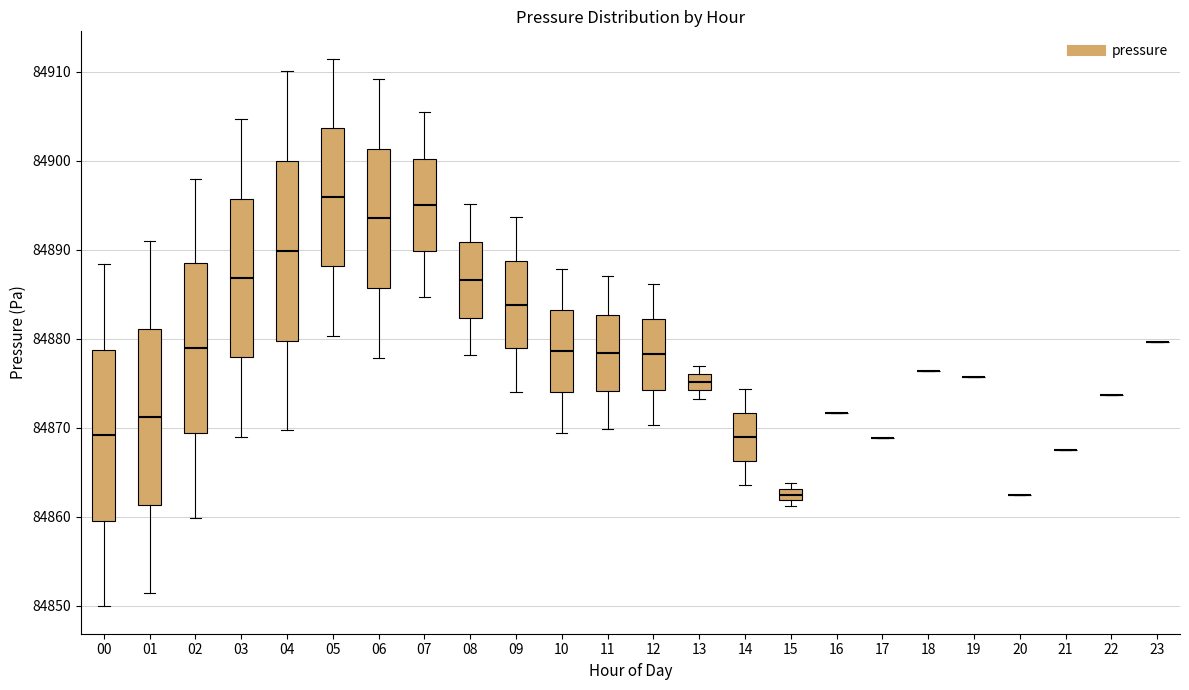

Where does the lower whisker of the box at x = 09 end on the y-axis? The values are not printed on the chart, so give them approximately, as read against the axis.

84874